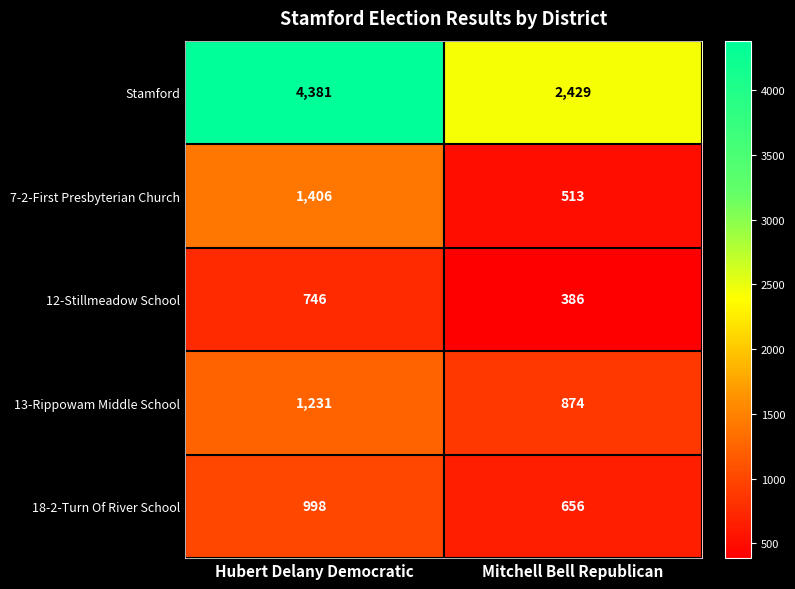

Reading left to right, list all the values displayed in this chart.

Stamford: Hubert Delany Democratic=4381	Mitchell Bell Republican=2429
7-2-First Presbyterian Church: Hubert Delany Democratic=1406	Mitchell Bell Republican=513
12-Stillmeadow School: Hubert Delany Democratic=746	Mitchell Bell Republican=386
13-Rippowam Middle School: Hubert Delany Democratic=1231	Mitchell Bell Republican=874
18-2-Turn Of River School: Hubert Delany Democratic=998	Mitchell Bell Republican=656